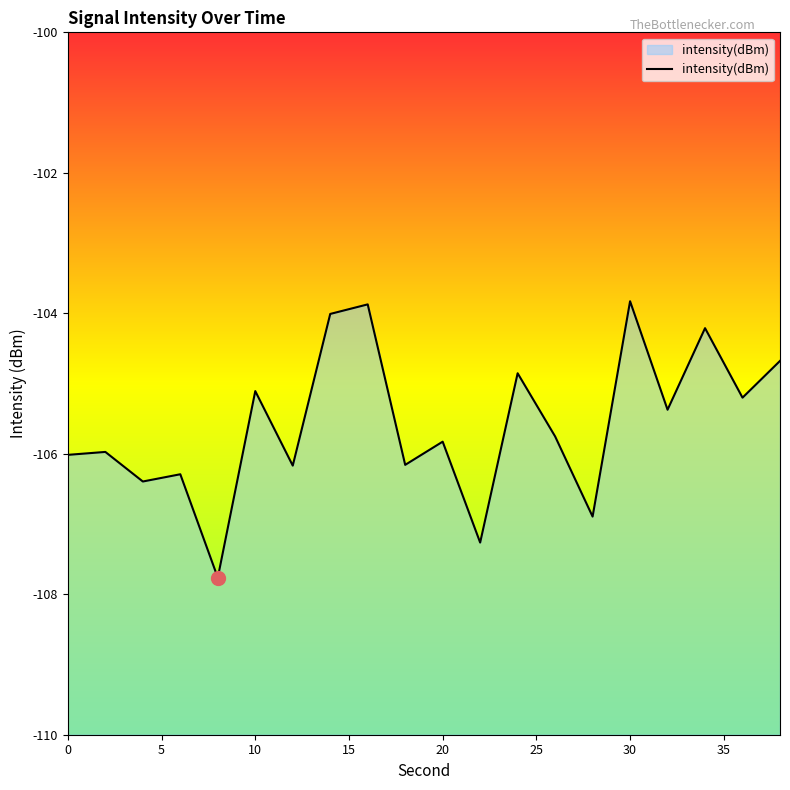

Reading left to right, what are all the values shown in this chart?

-106.0	-106.0	-106.4	-106.3	-107.8	-105.1	-106.2	-104.0	-103.9	-106.2	-105.8	-107.3	-104.9	-105.8	-106.9	-103.8	-105.4	-104.2	-105.2	-104.7